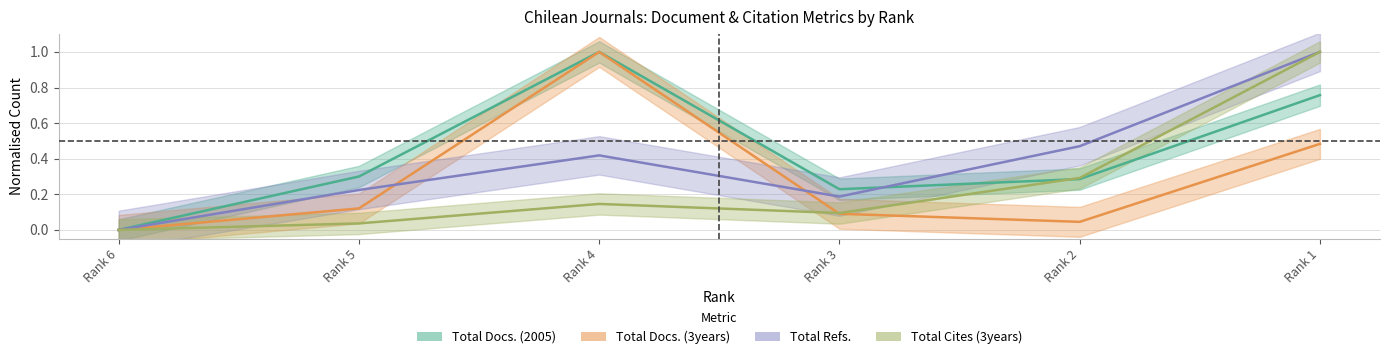

How many distinct data groups are displayed?

4